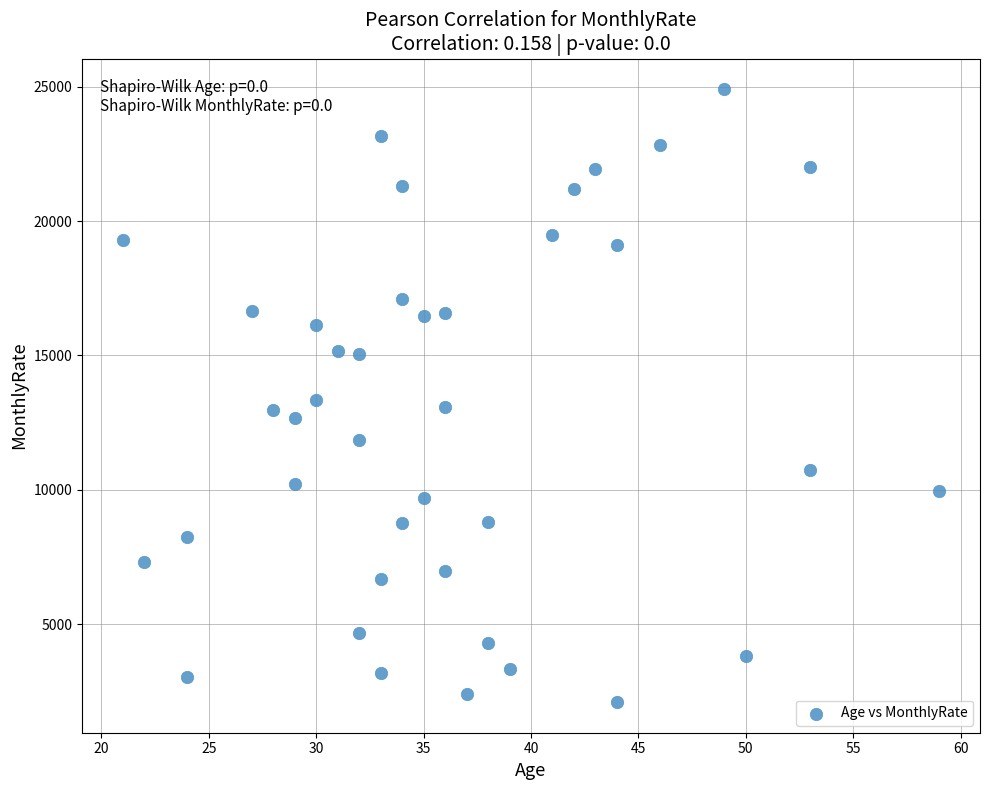

What is the range of X values (max minus min)?

38